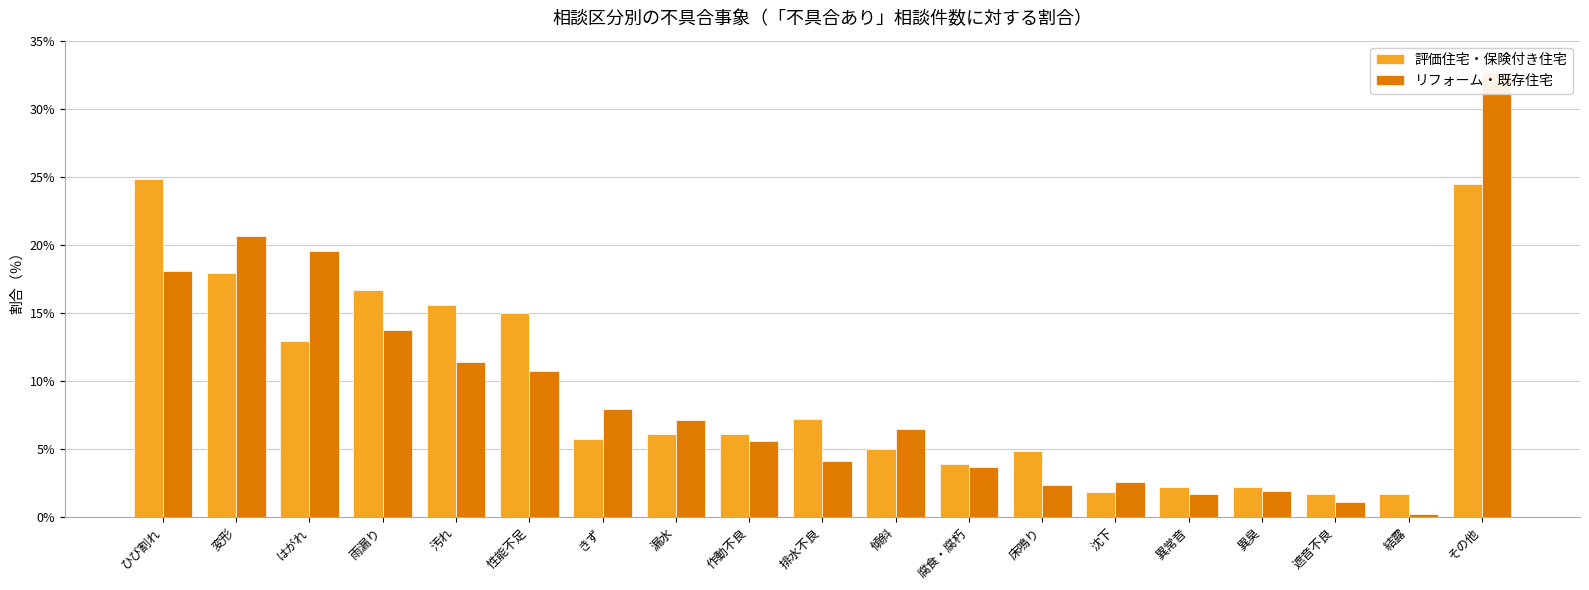

How many categories are shown in the chart?

19